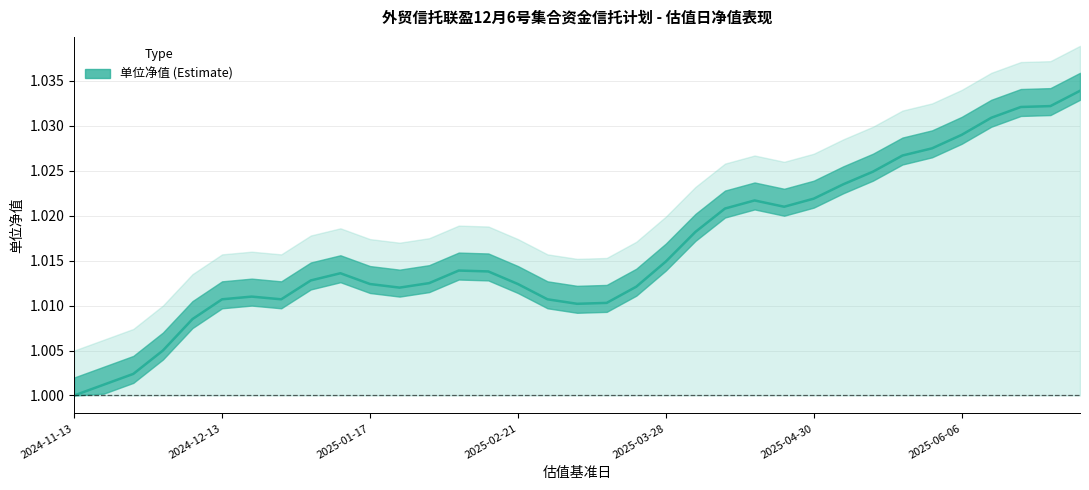

True or false: the data shows 1.5 at 14.

False